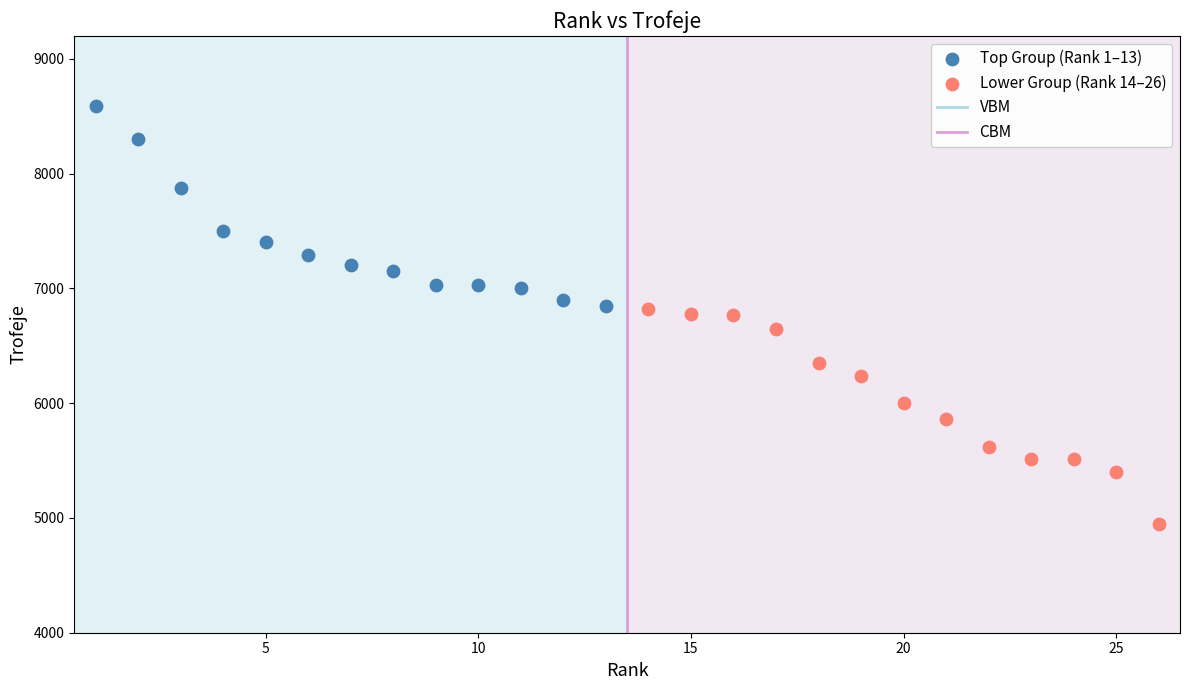

Which series contains the lowest Y value?

Lower Group (Rank 14–26)